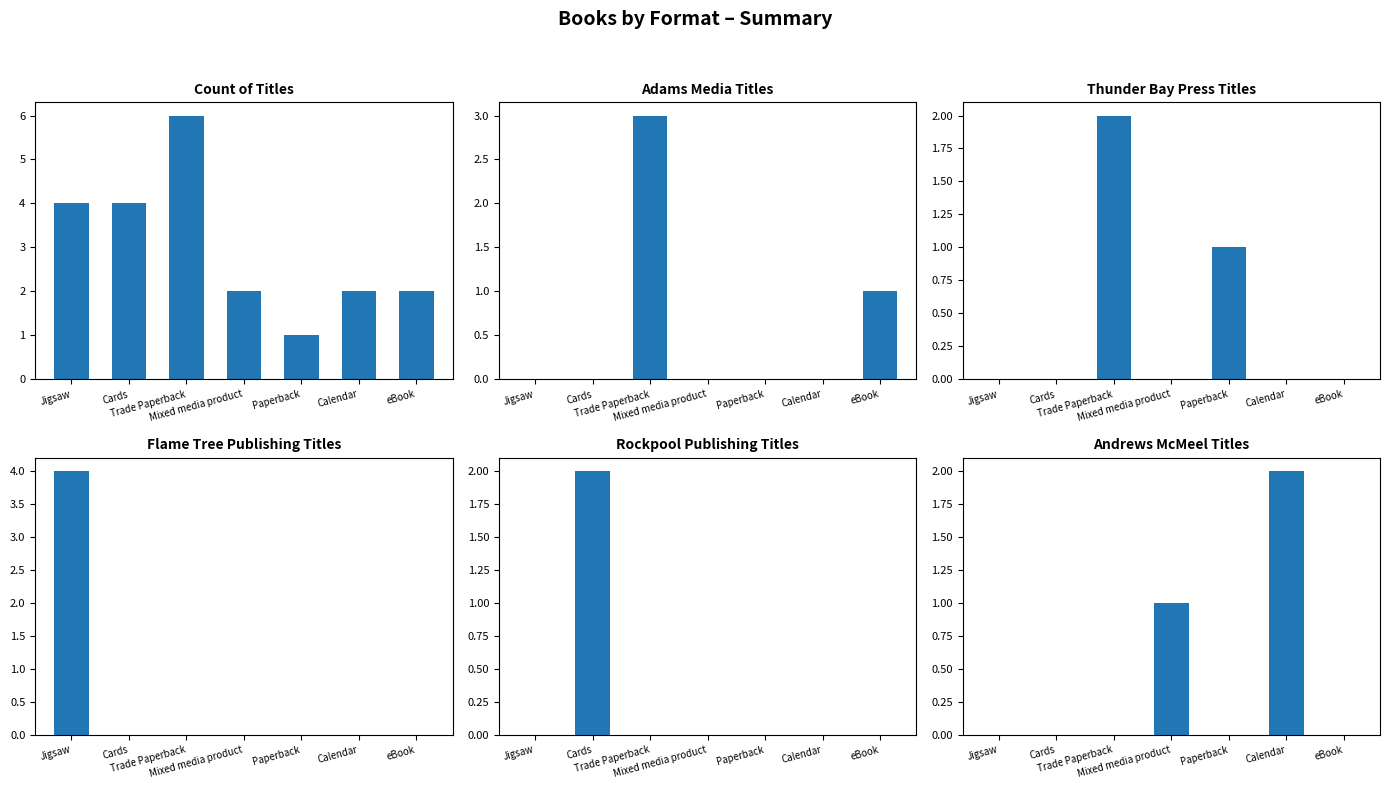

Reading left to right, list all the values displayed in this chart.

Count of Titles: 4	4	6	2	1	2	2
Adams Media Titles: 0	0	3	0	0	0	1
Thunder Bay Press Titles: 0	0	2	0	1	0	0
Flame Tree Publishing Titles: 4	0	0	0	0	0	0
Rockpool Publishing Titles: 0	2	0	0	0	0	0
Andrews McMeel Titles: 0	0	0	1	0	2	0